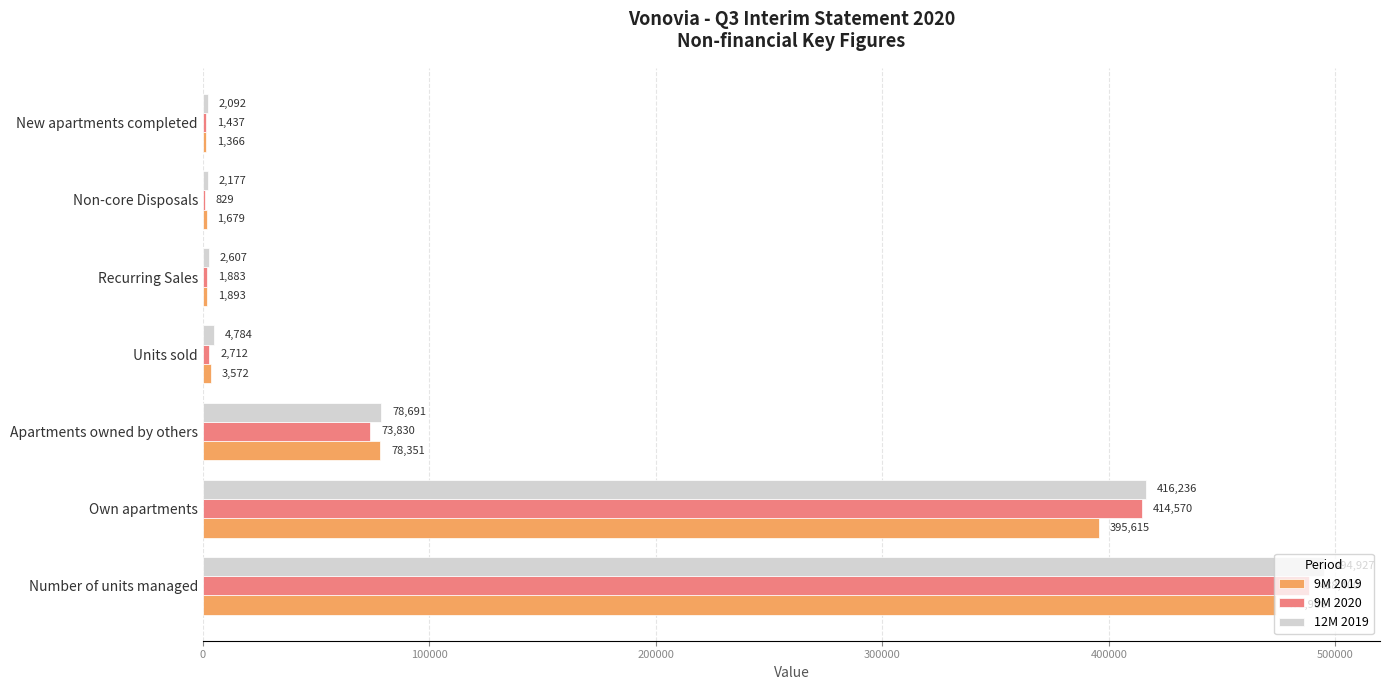

The 9M 2019 series shows 1366 at New apartments completed. True or false?

True